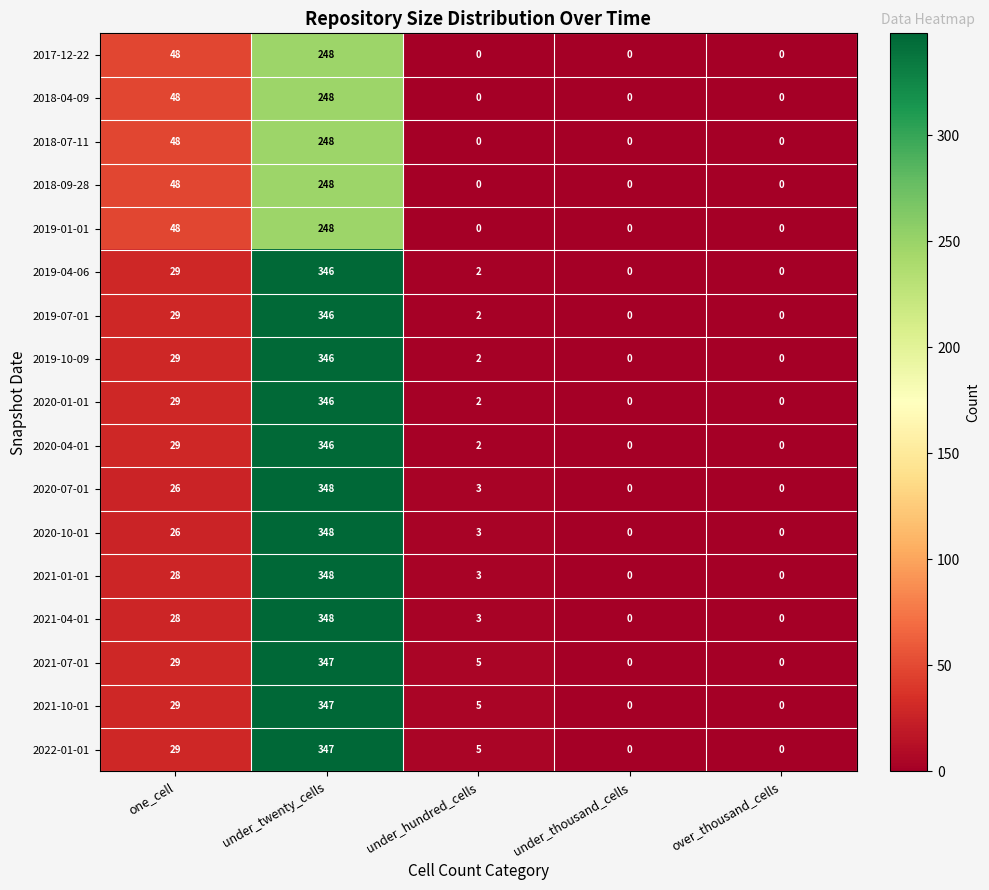

Where is 2022-01-01 nearest to the value 173?

one_cell